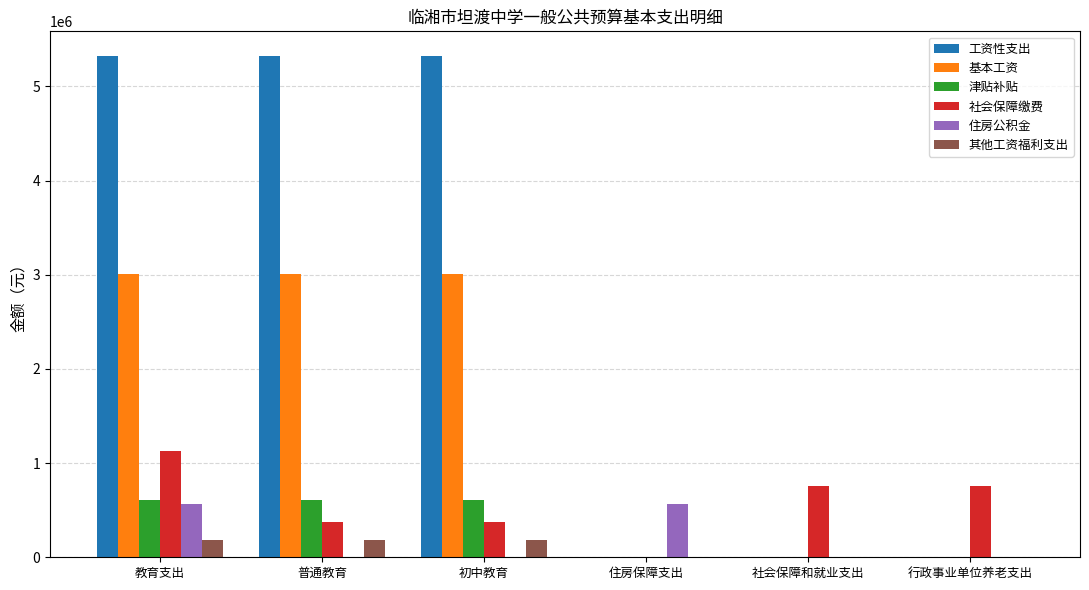

Which series has the largest total across all categories?

工资性支出